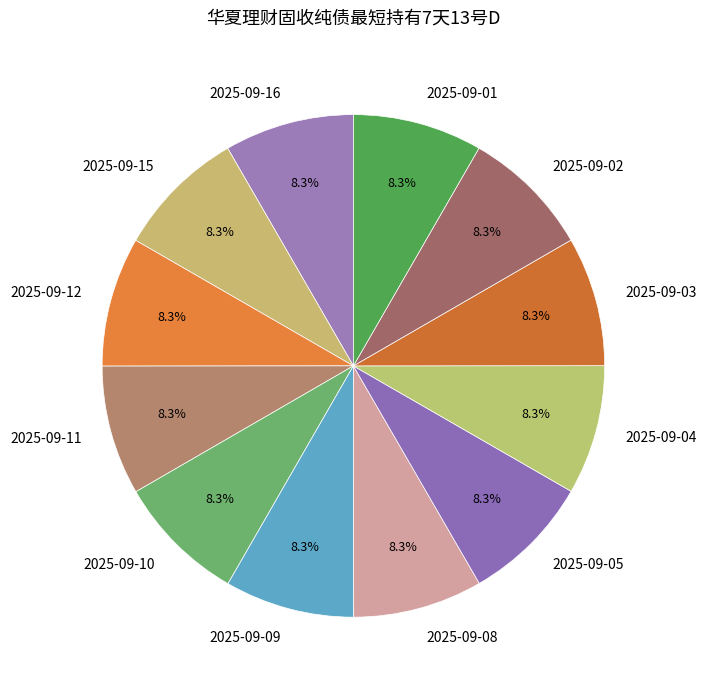

True or false: 2025-09-03 accounts for 8% of the total.

True